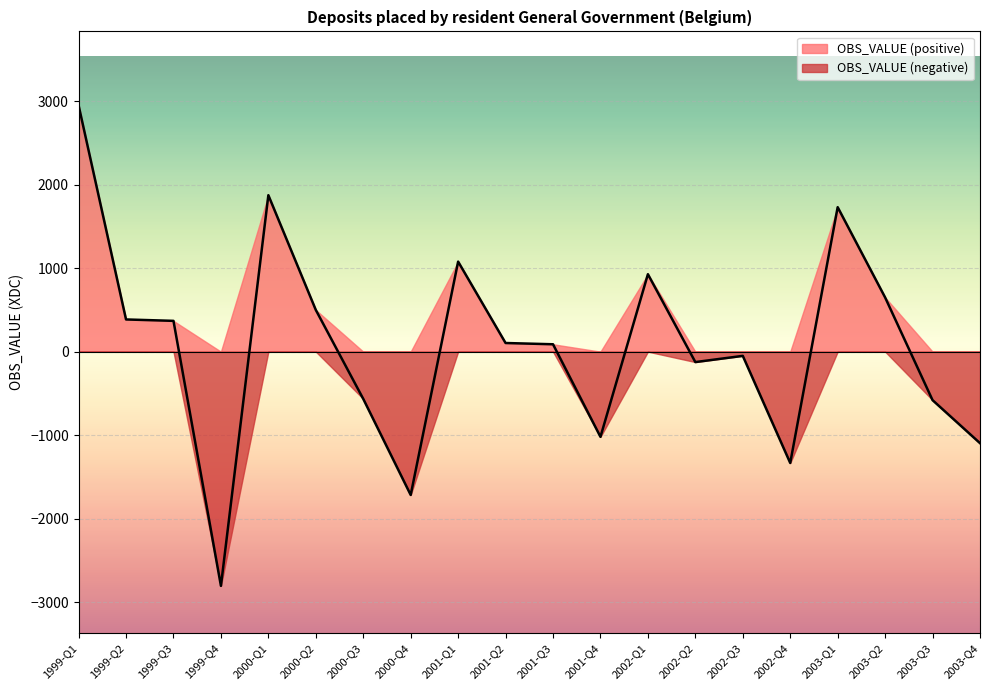

List the labels in order of value, largest first.

1999-Q1, 2000-Q1, 2003-Q1, 2001-Q1, 2002-Q1, 2003-Q2, 2000-Q2, 1999-Q2, 1999-Q3, 2001-Q2, 2001-Q3, 2002-Q3, 2002-Q2, 2000-Q3, 2003-Q3, 2001-Q4, 2003-Q4, 2002-Q4, 2000-Q4, 1999-Q4